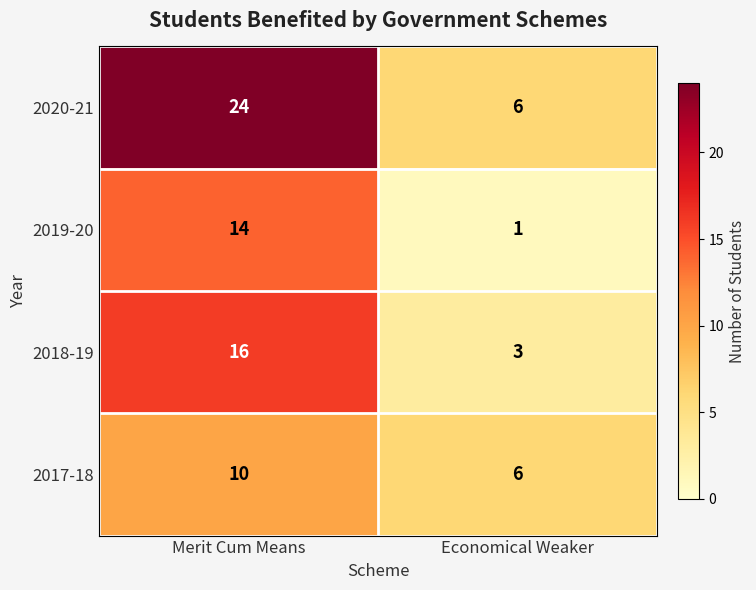

What is the difference between the 2020-21 values at Merit Cum Means and Economical Weaker?

18